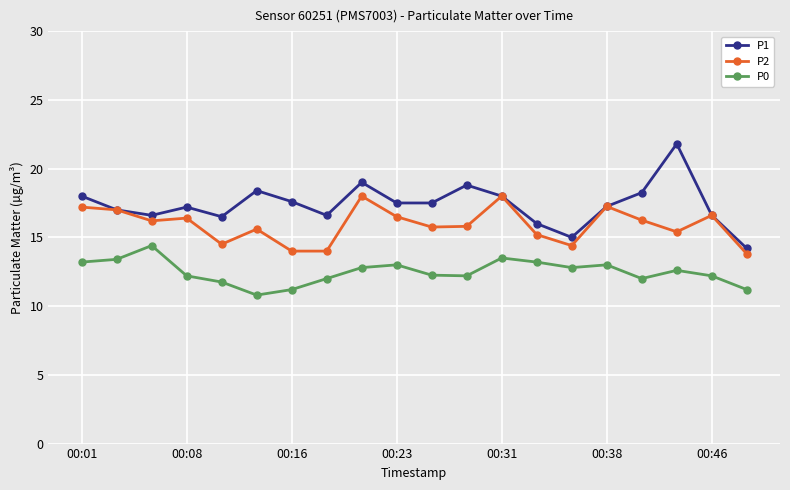

Rank the series by their average value, from lowest to highest.

P0, P2, P1